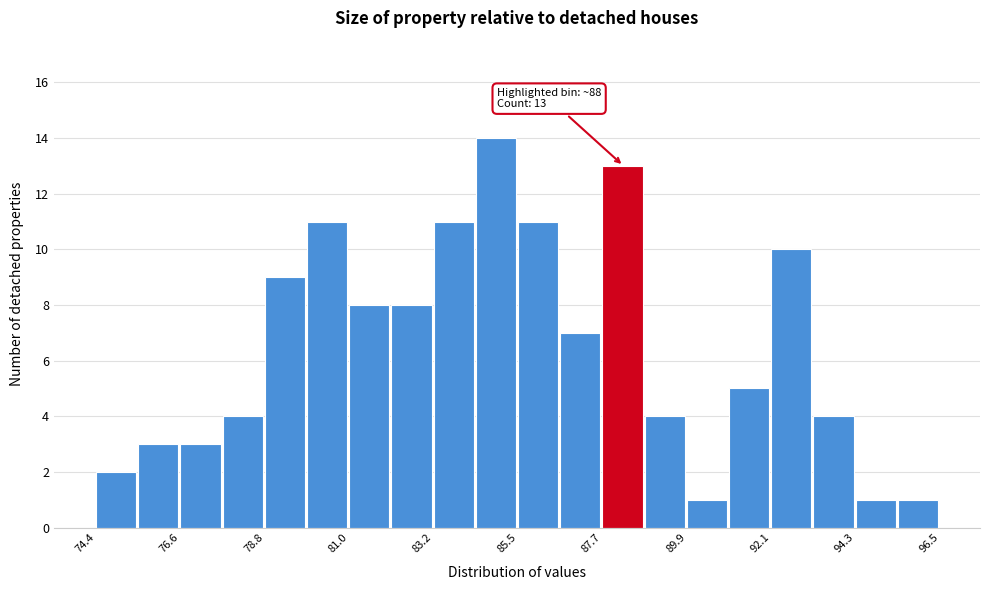

Around what value on the x-axis is the tallest bar? Give the approximate position of its centre, as read against the axis.

85.0